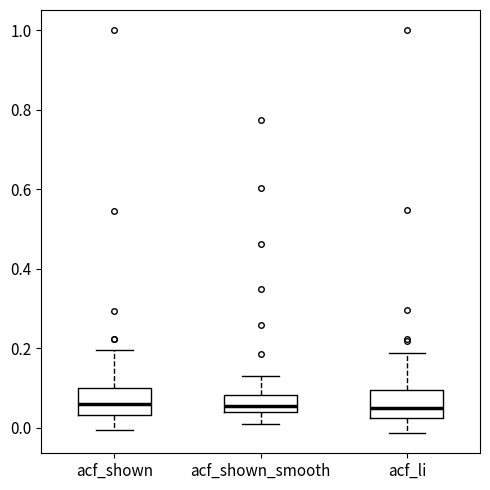

Reading left to right, transcribe this box plot: for each box, give where its median line is, the range the box spans, and where its two whiskers end, as read against the y-axis. The values are not printed on the chart, so give them approximately, as read against the axis.

acf_shown: median 0.06, box 0.04 to 0.10, whiskers 0.00 to 0.20
acf_shown_smooth: median 0.06, box 0.04 to 0.08, whiskers 0.00 to 0.14
acf_li: median 0.06, box 0.02 to 0.10, whiskers -0.02 to 0.18